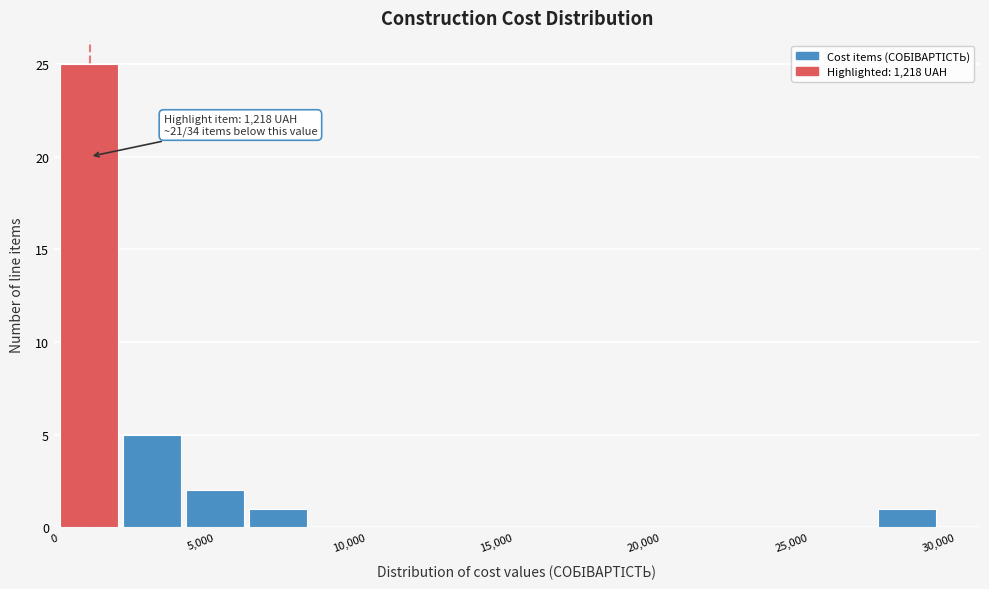

Over which range of the x-axis is the bar tallest?

0 to 2000